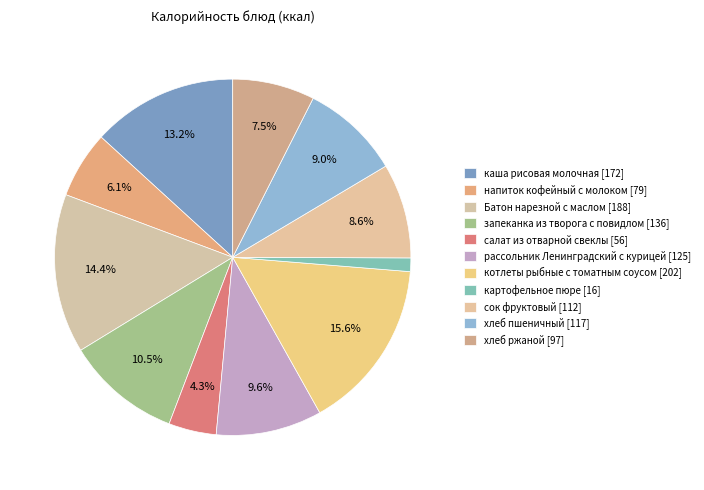

True or false: запеканка из творога с повидлом accounts for 17% of the total.

False